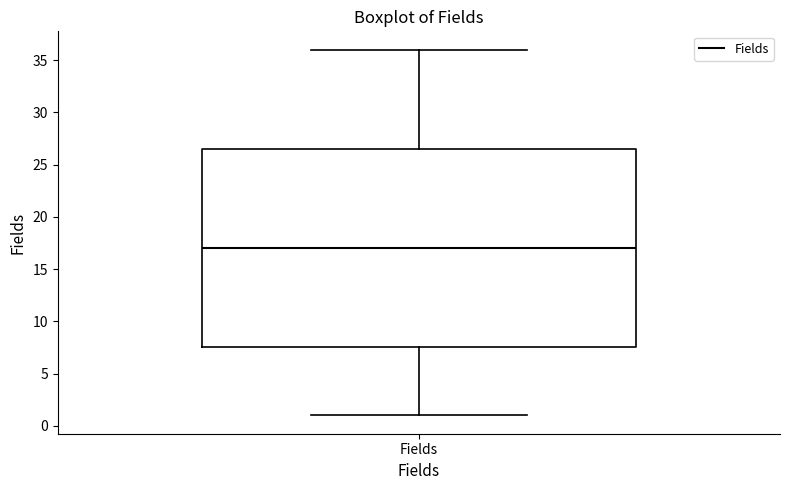

Transcribe this box plot: give where the median line is, the range the box spans, and where the two whiskers end, as read against the y-axis. The values are not printed on the chart, so give them approximately, as read against the axis.

median 17.0, box 7.5 to 26.5, whiskers 1.0 to 36.0